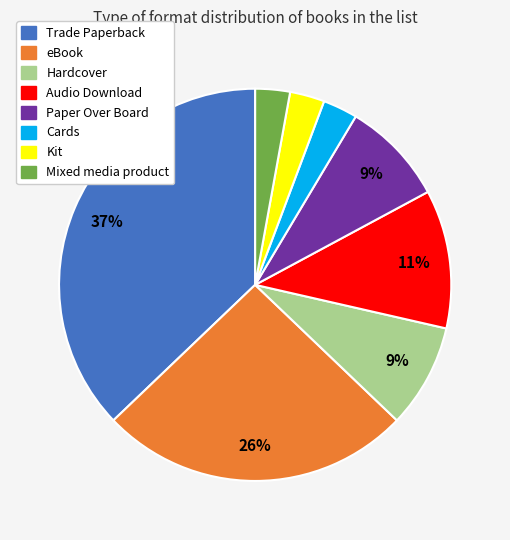

What is the largest slice in the pie chart?

Trade Paperback